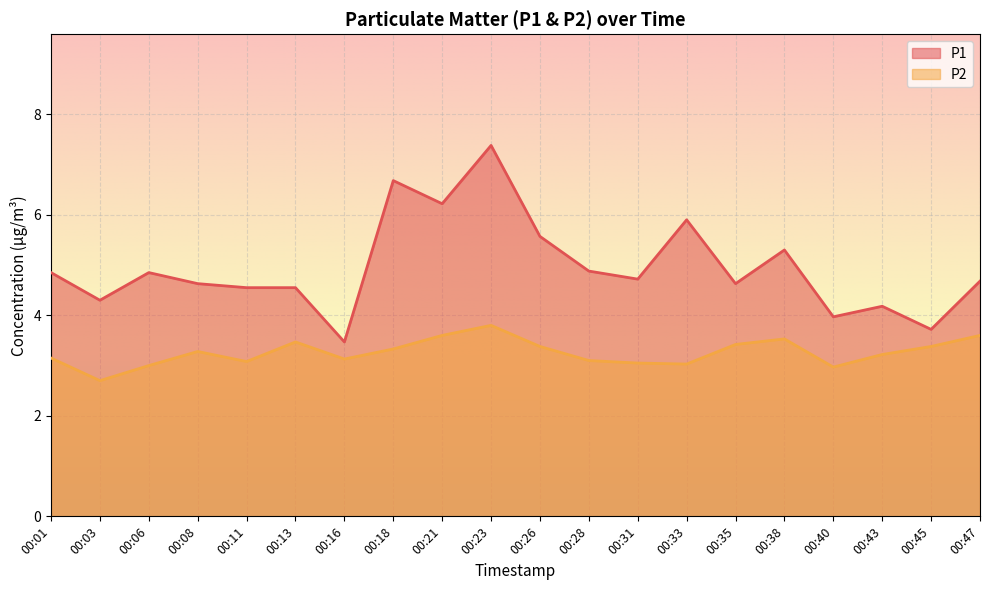

What are all the series names shown in the legend?

P1, P2